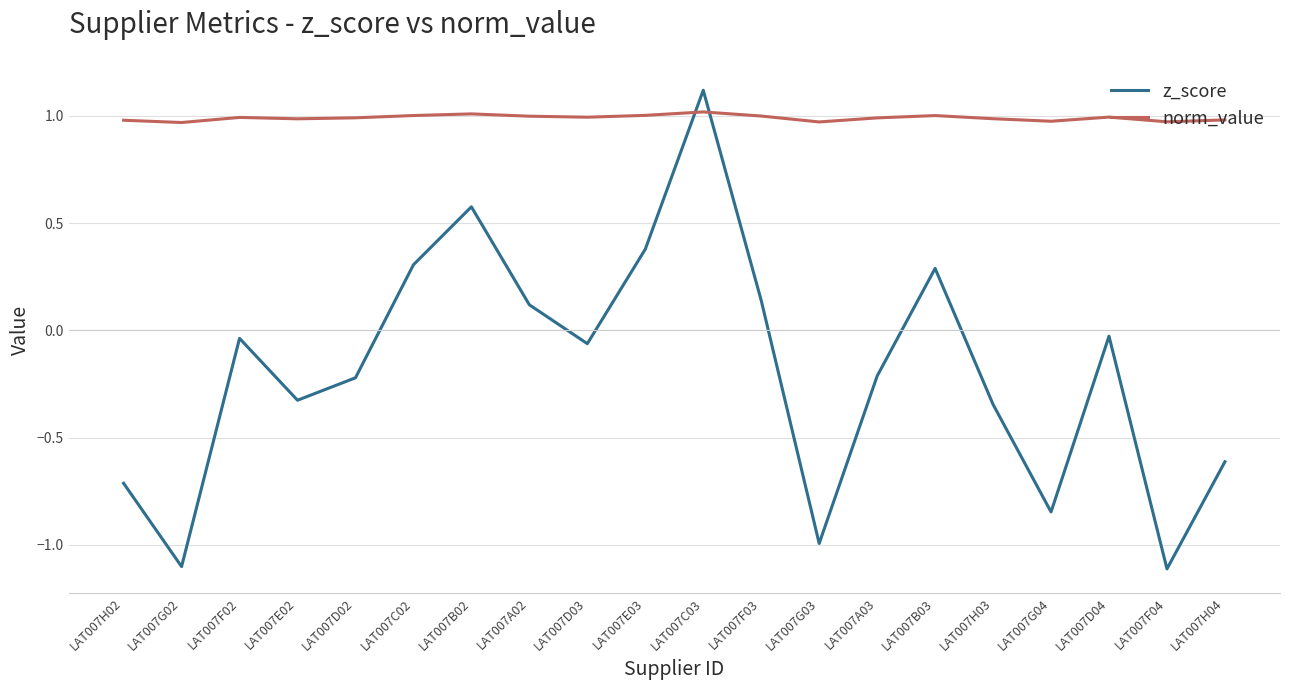

What position from the left is LAT007B03?

15